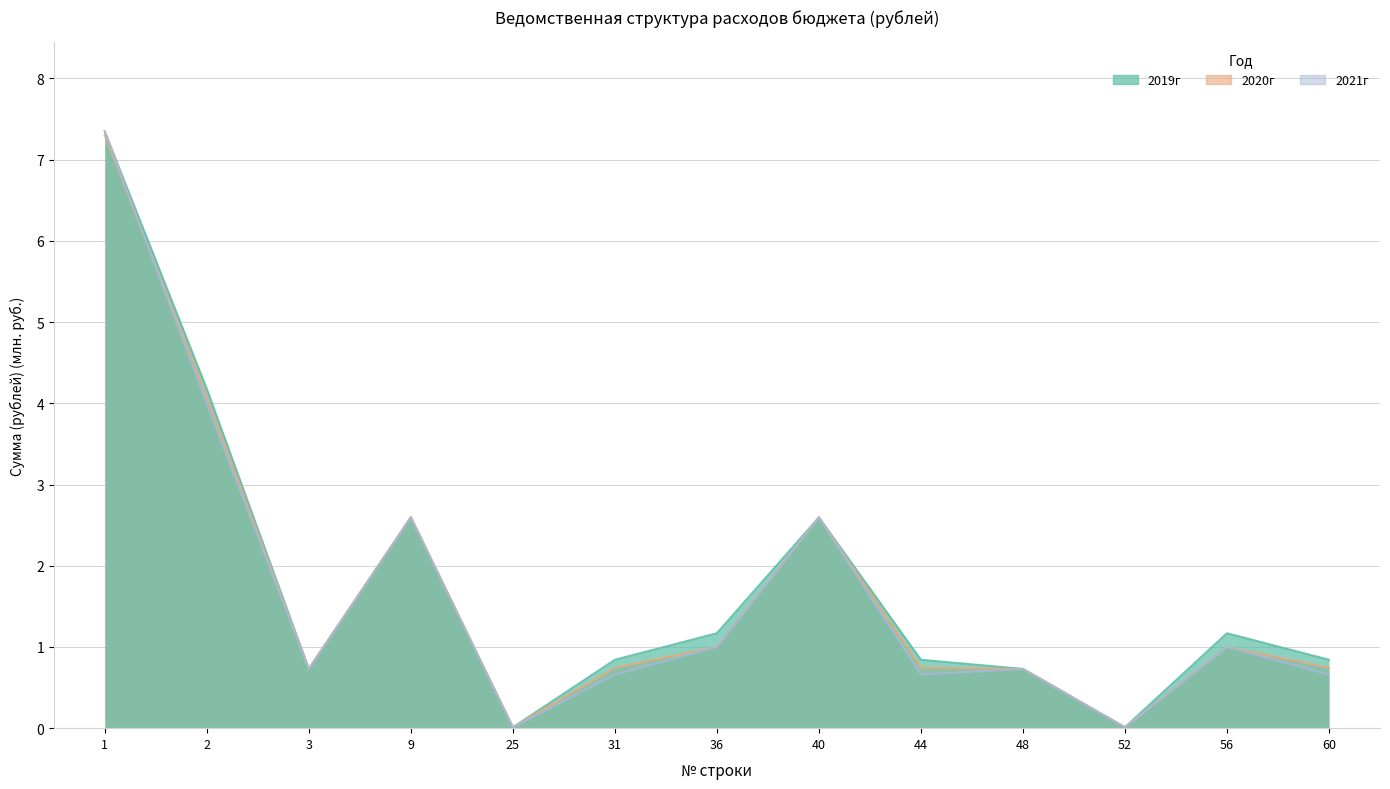

What is the sum of all 2020г values?

22.3